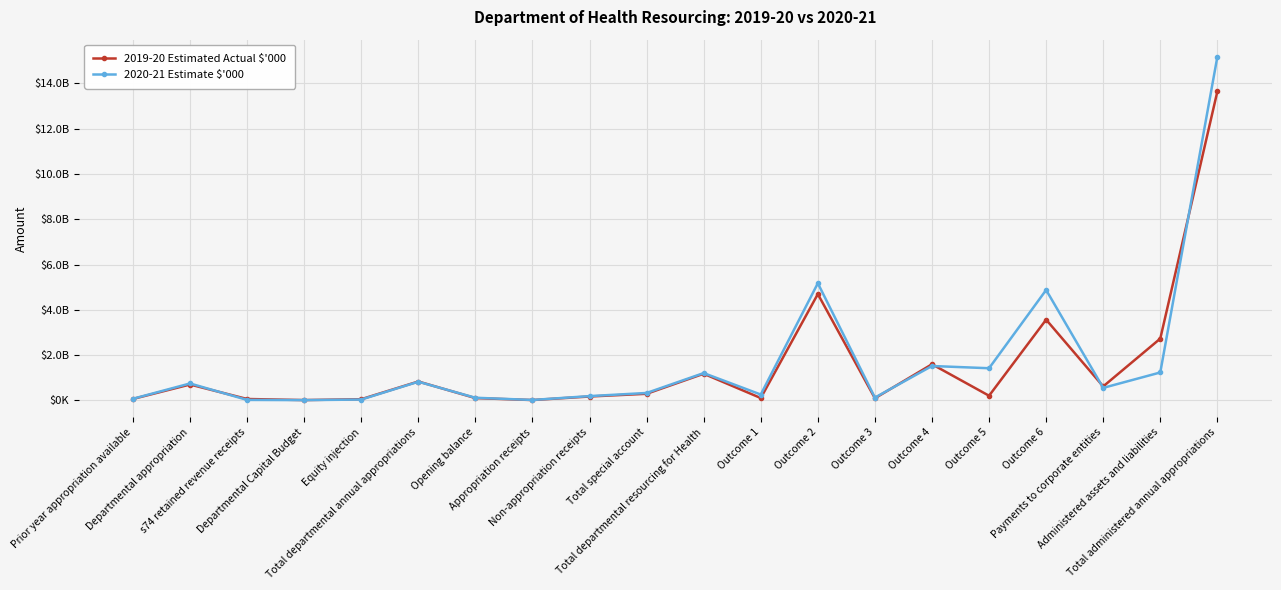

Is this an area chart (filled region under the line)?

No